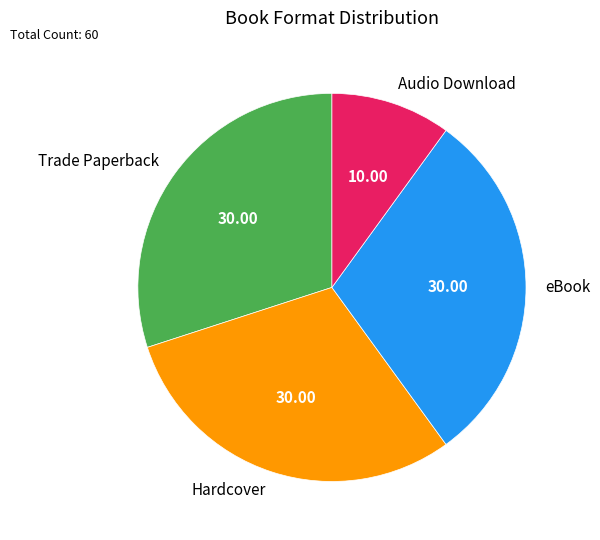

How many slices are in this pie chart?

4